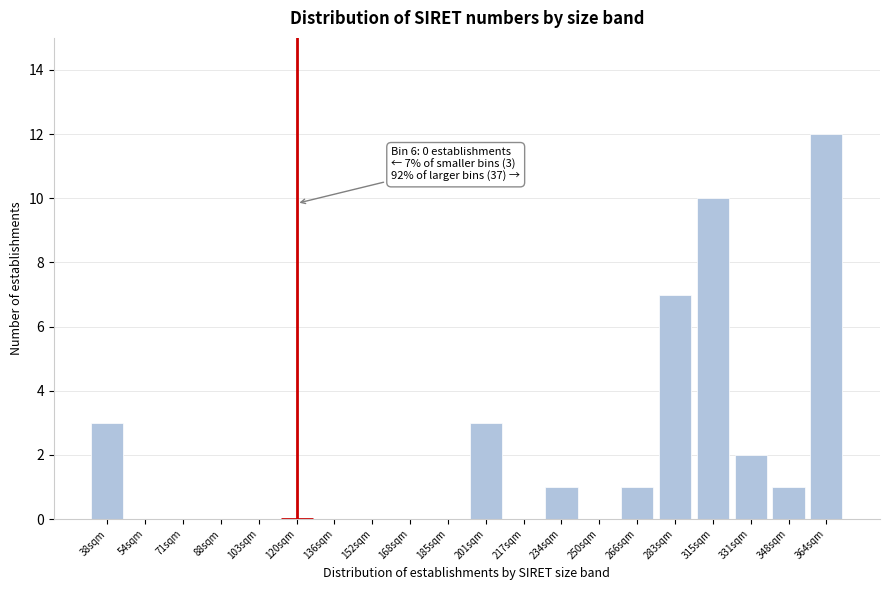

Reading right to left, what are all the values shown in this chart?

364sqm=12	348sqm=1	331sqm=2	315sqm=10	283sqm=7	266sqm=1	250sqm=0	234sqm=1	217sqm=0	201sqm=3	185sqm=0	168sqm=0	152sqm=0	136sqm=0	120sqm=0	103sqm=0	88sqm=0	71sqm=0	54sqm=0	38sqm=3